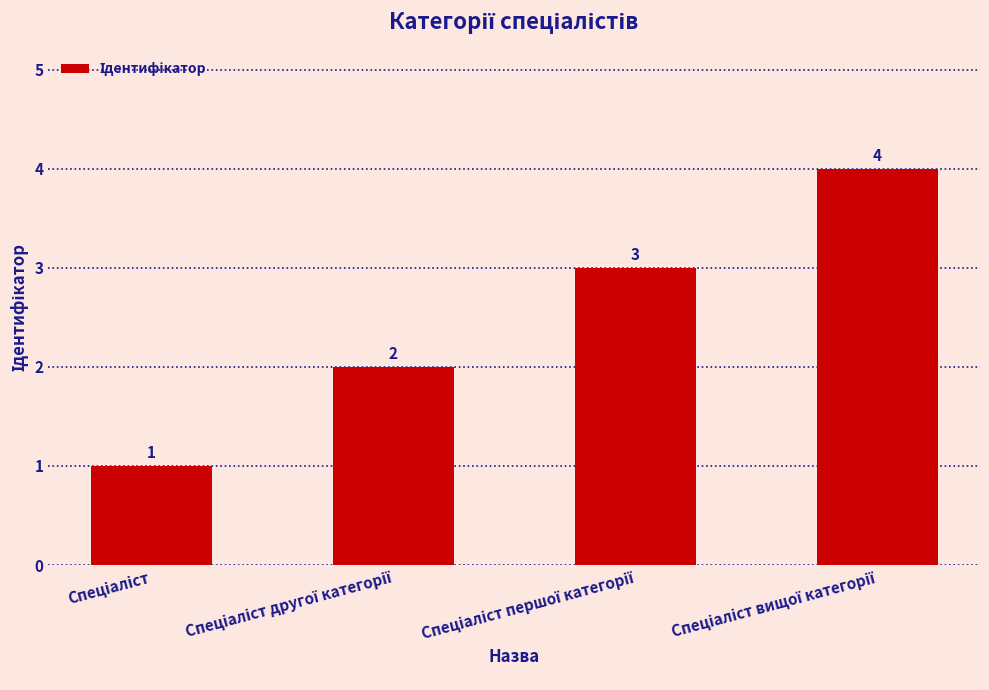

What is the sum of all values?

10